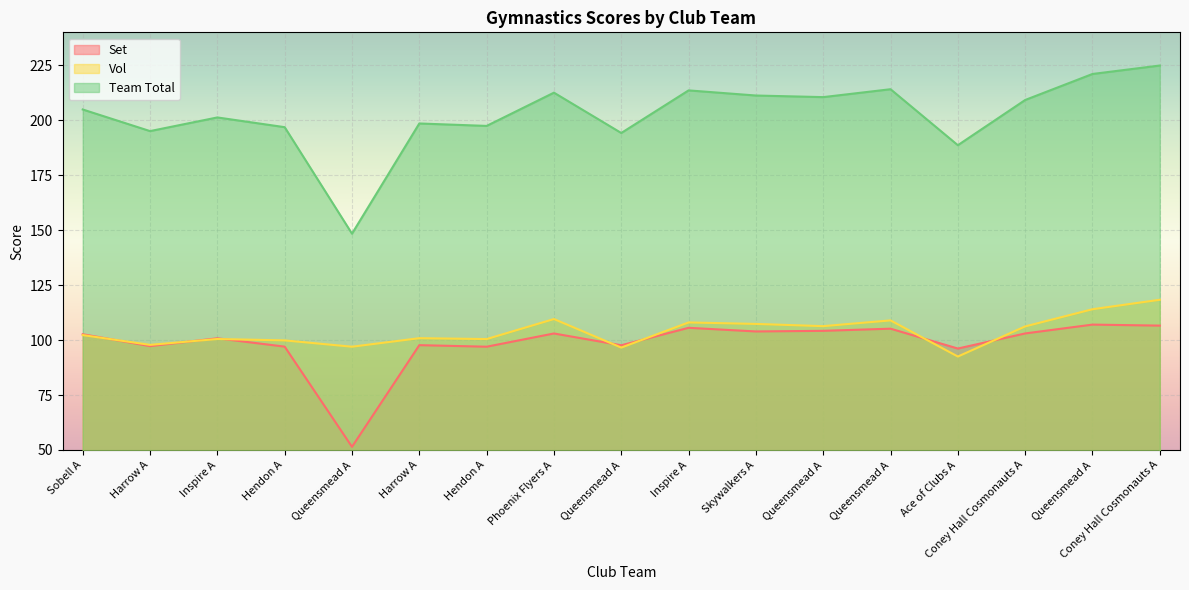

What is the approximate value of Set at Ace of Clubs A?

96.1